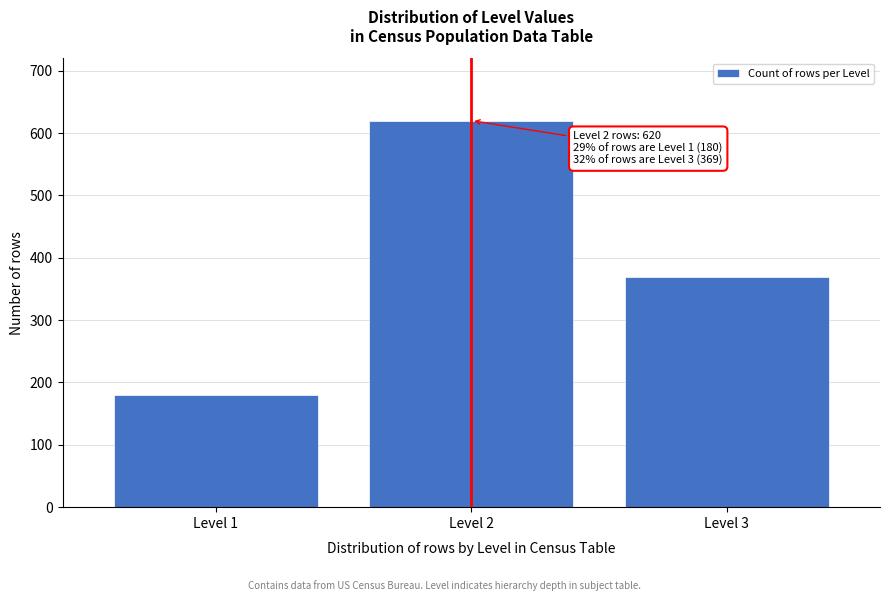

Reading right to left, transcribe all the data shown in this chart.

Level 3=369	Level 2=620	Level 1=180